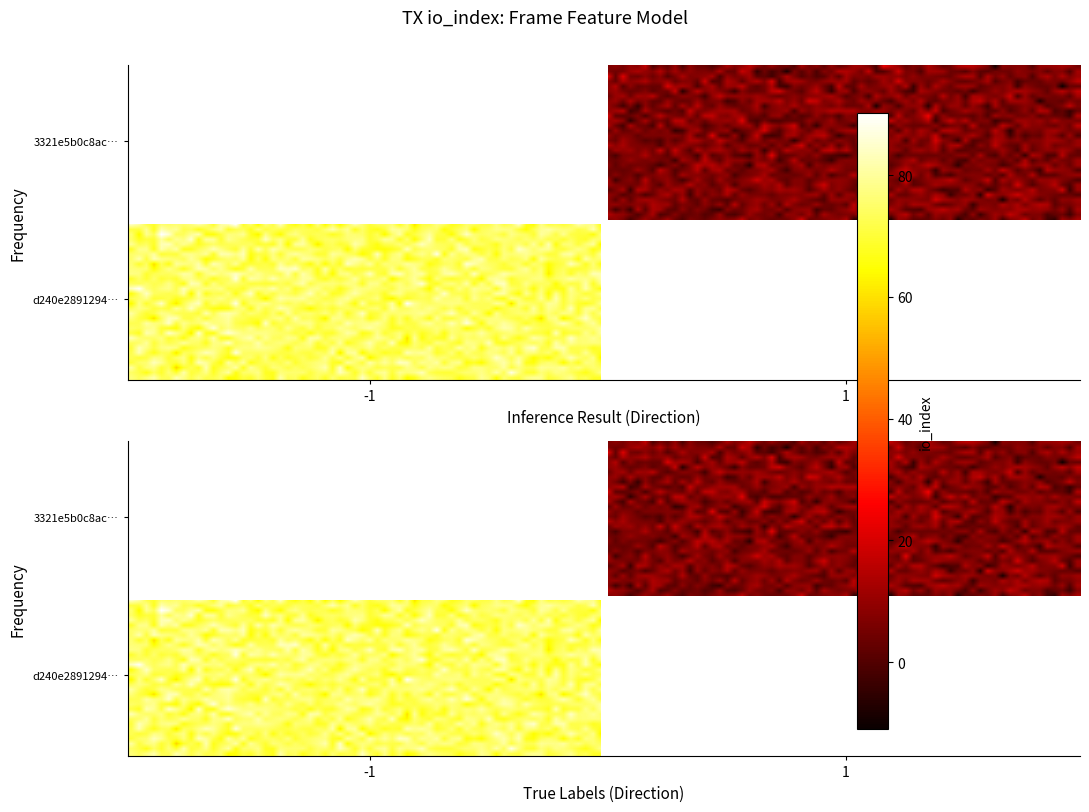

True or false: 3321e5b0c8ace6cfd52d2be59cfe8653f525d38 has a value of 7 at io_index.

True